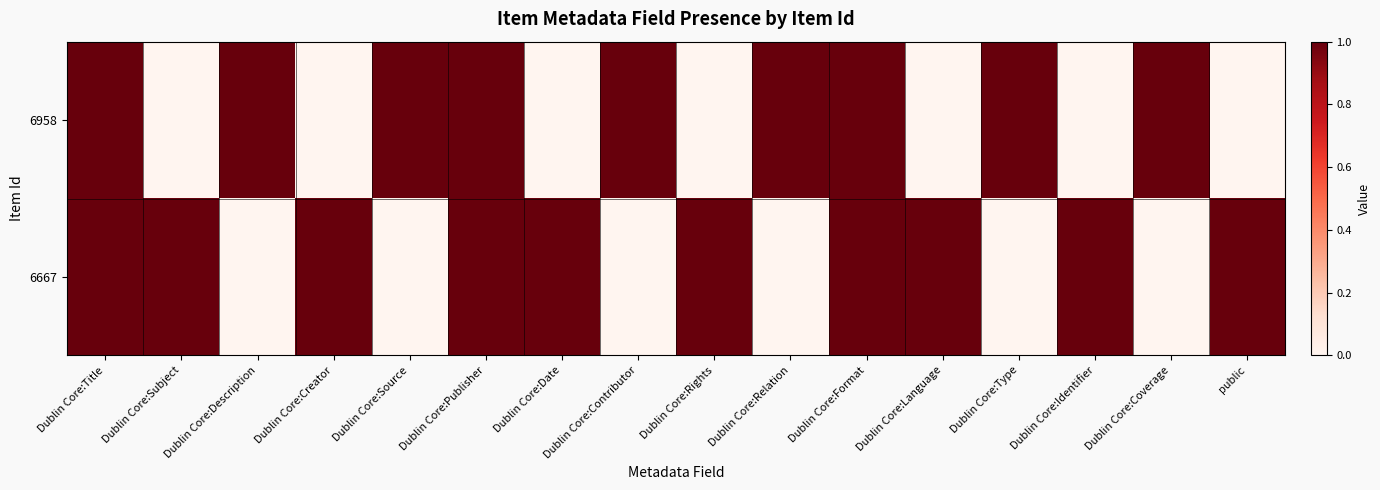

At which category does the chart reach its peak across all series?

Dublin Core:Title